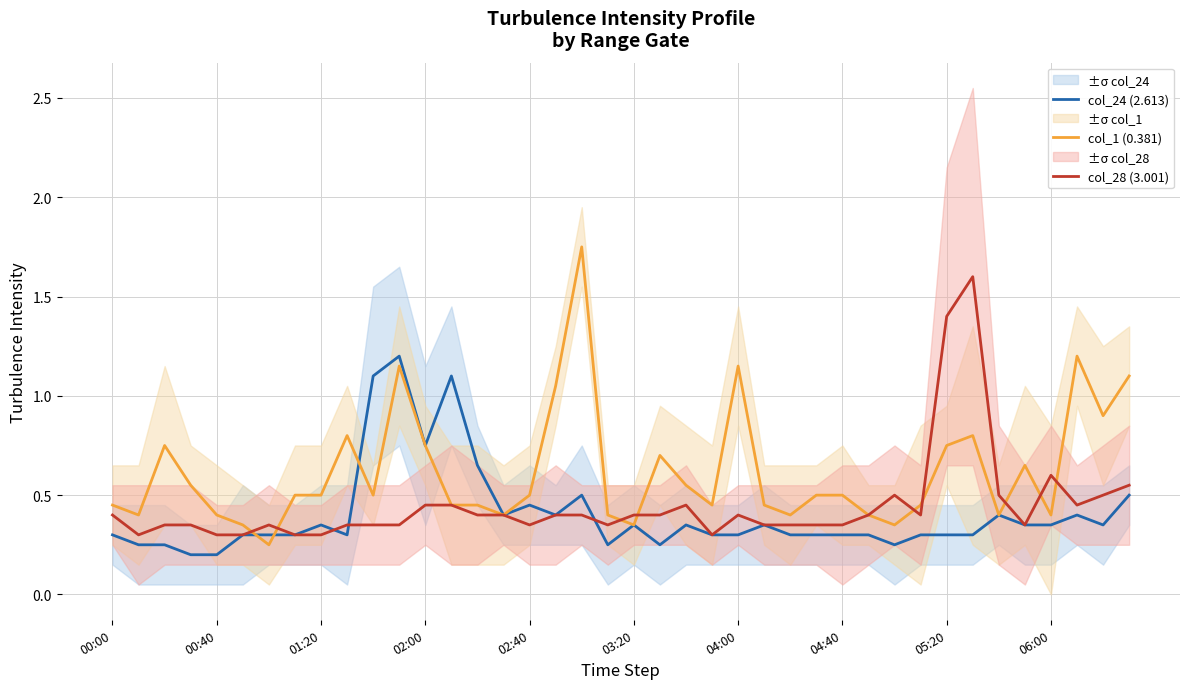

What is the sum of all col_1 (0.381) values?

24.8